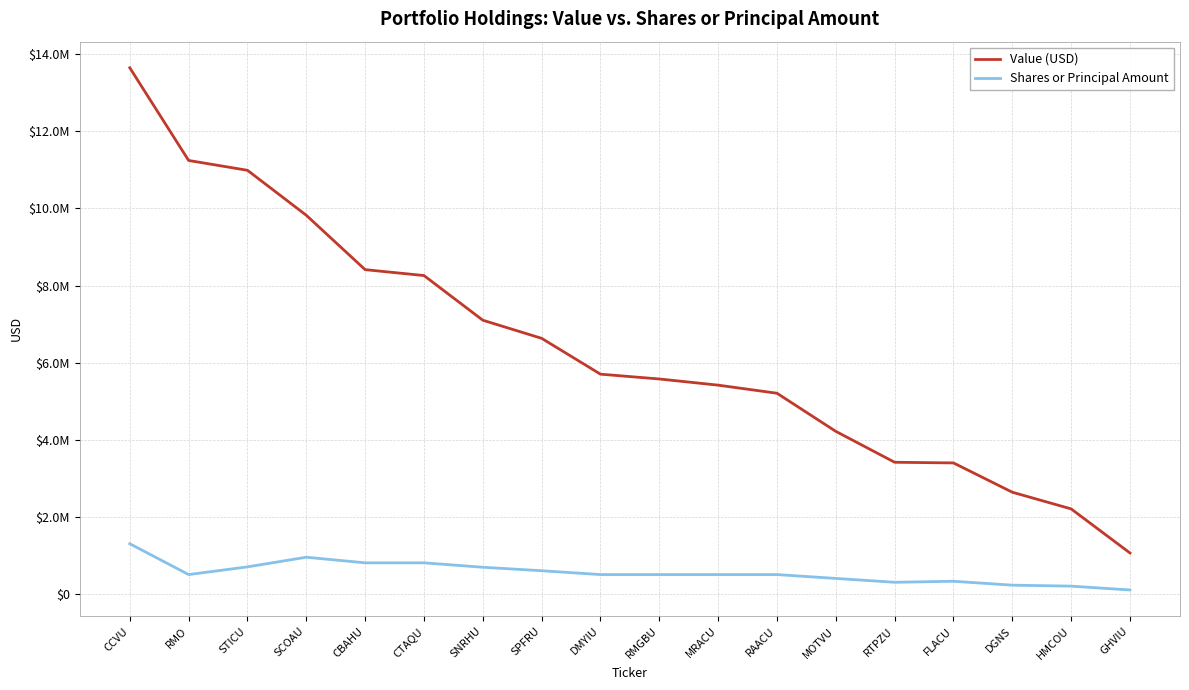

Which series has the widest spread of values?

Value (USD)